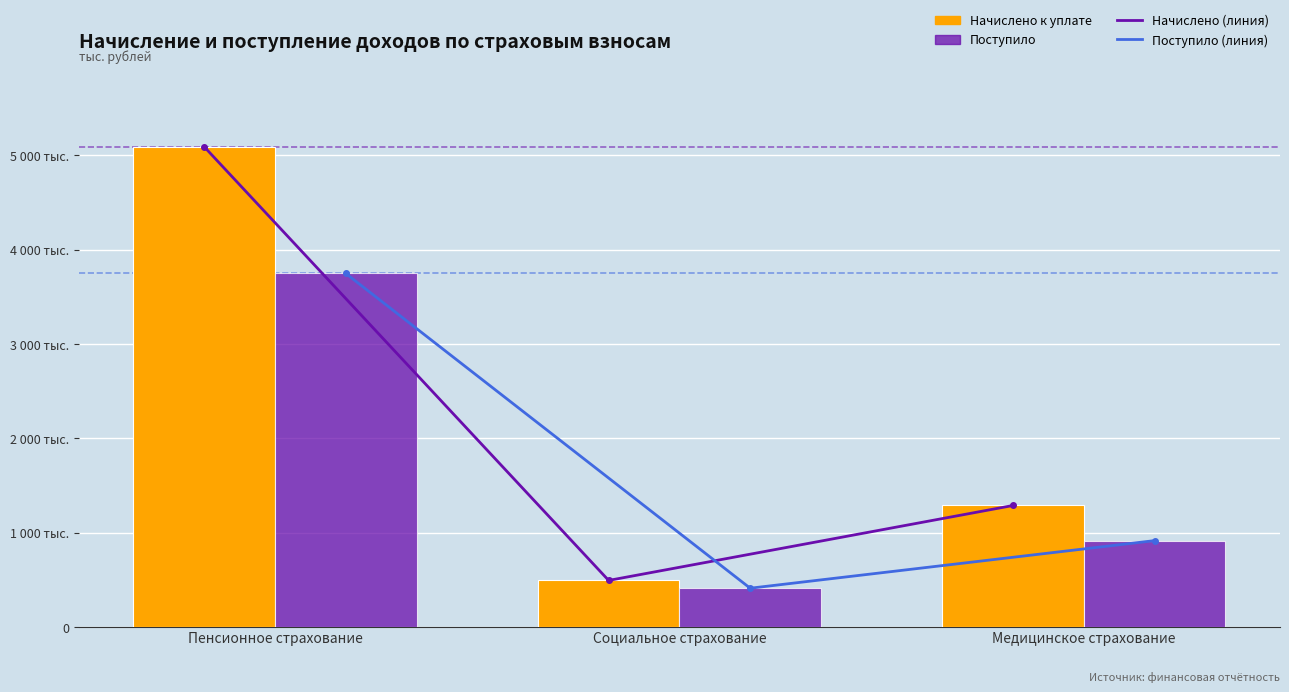

Which series has the largest range (max minus min)?

Начислено (линия)